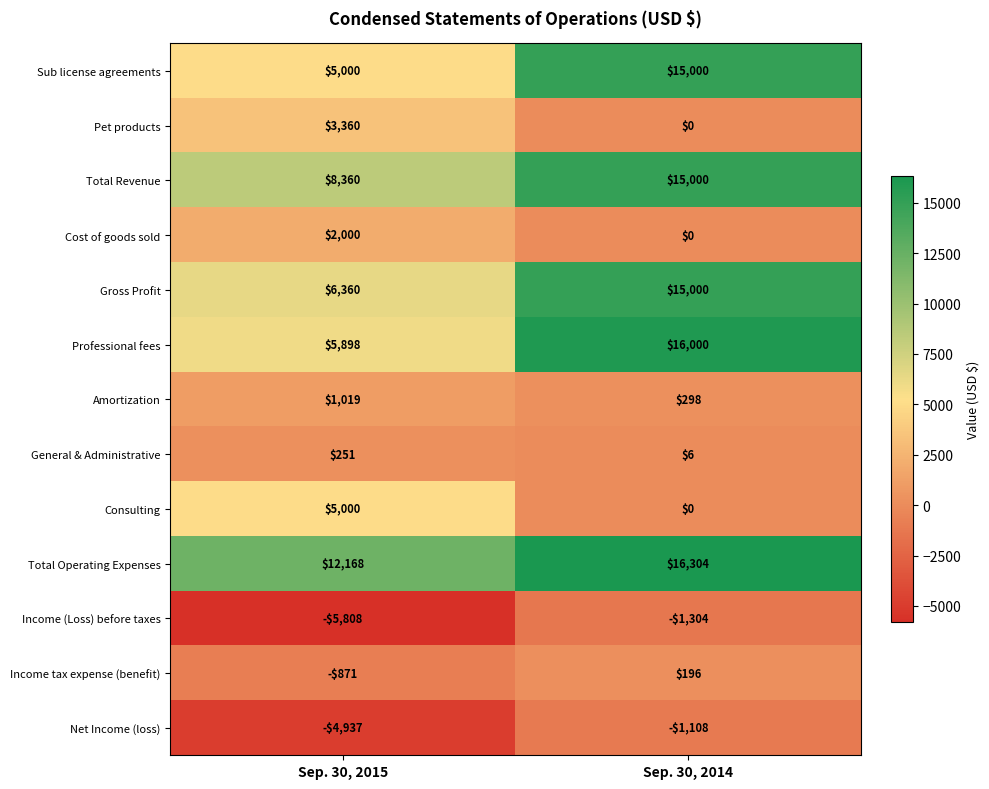

What is the spread (max minus min) of values at Sep. 30, 2015?

17976